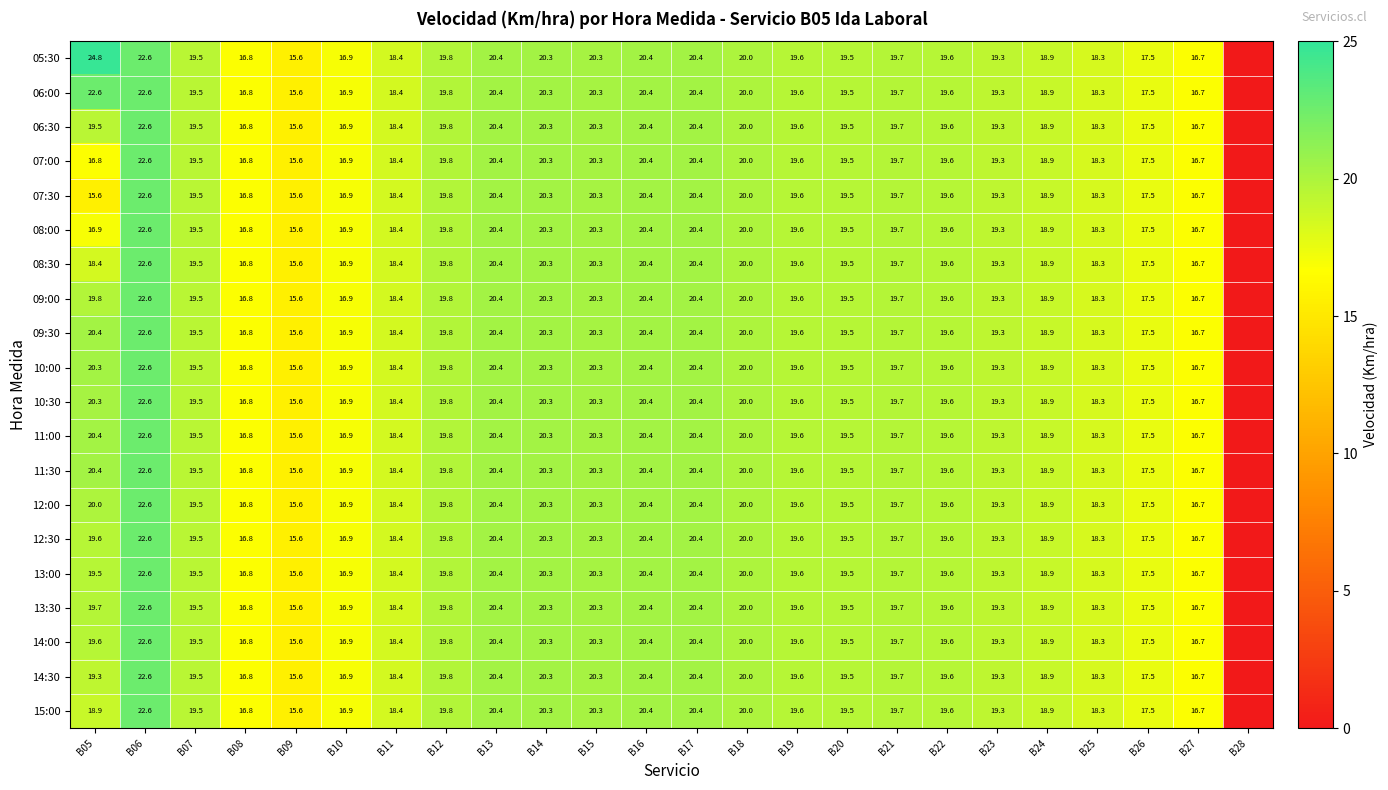

What is the sum of the 08:30 values at B13 and B07?

39.9